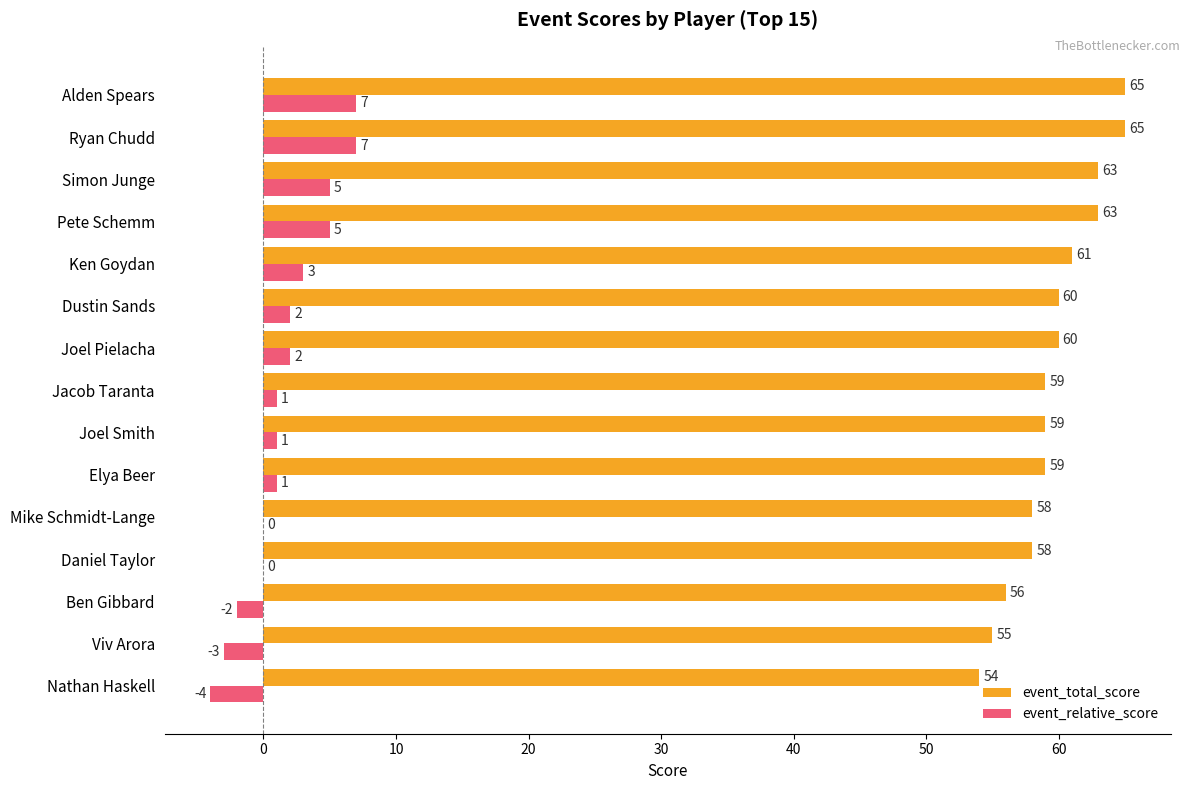

What is the maximum value for event_relative_score?

7